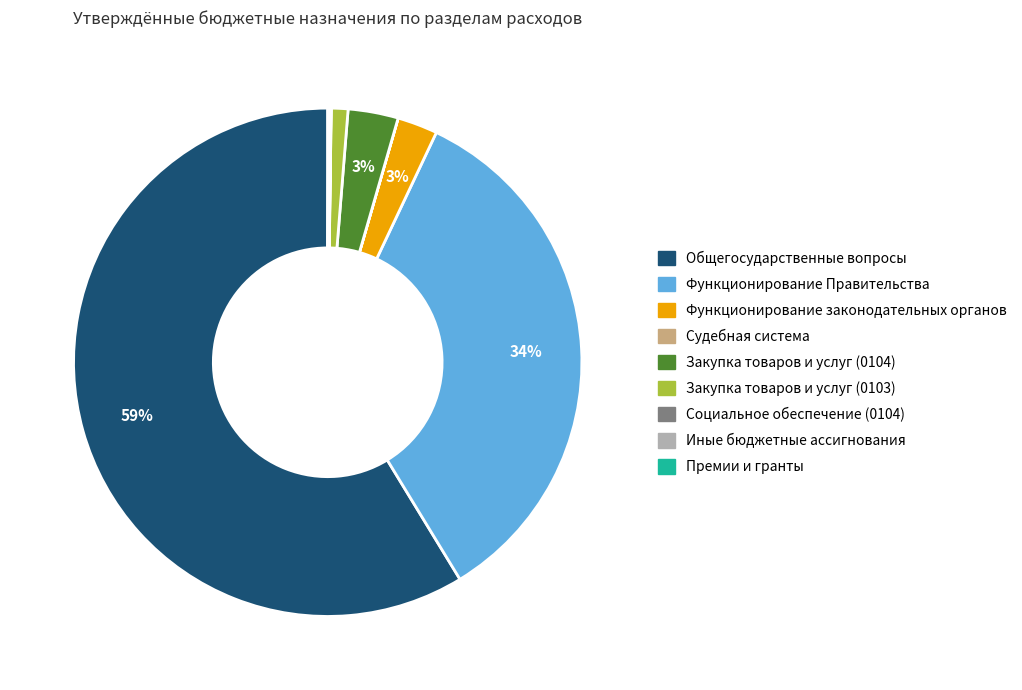

To the nearest percent, what is the difference between the largest and smallest slice percentages?

59%